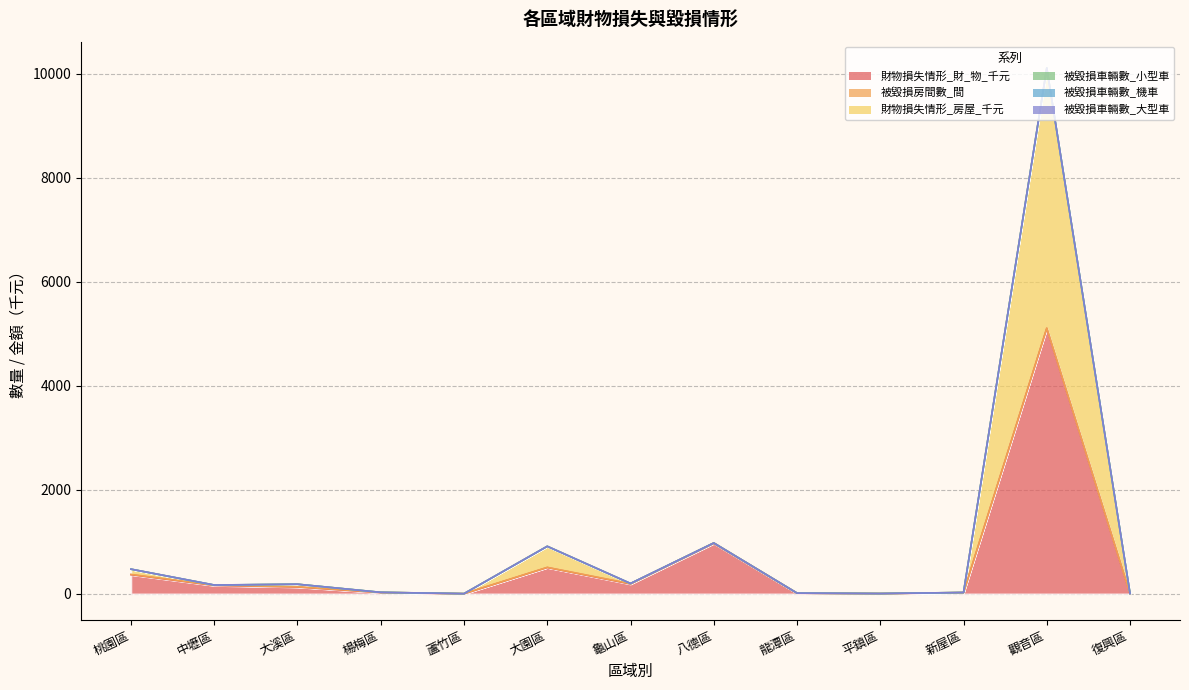

Rank the categories by 被毀損車輛數_小型車 value from lowest to highest.

桃園區, 大溪區, 蘆竹區, 大園區, 八德區, 龍潭區, 平鎮區, 觀音區, 復興區, 中壢區, 楊梅區, 新屋區, 龜山區